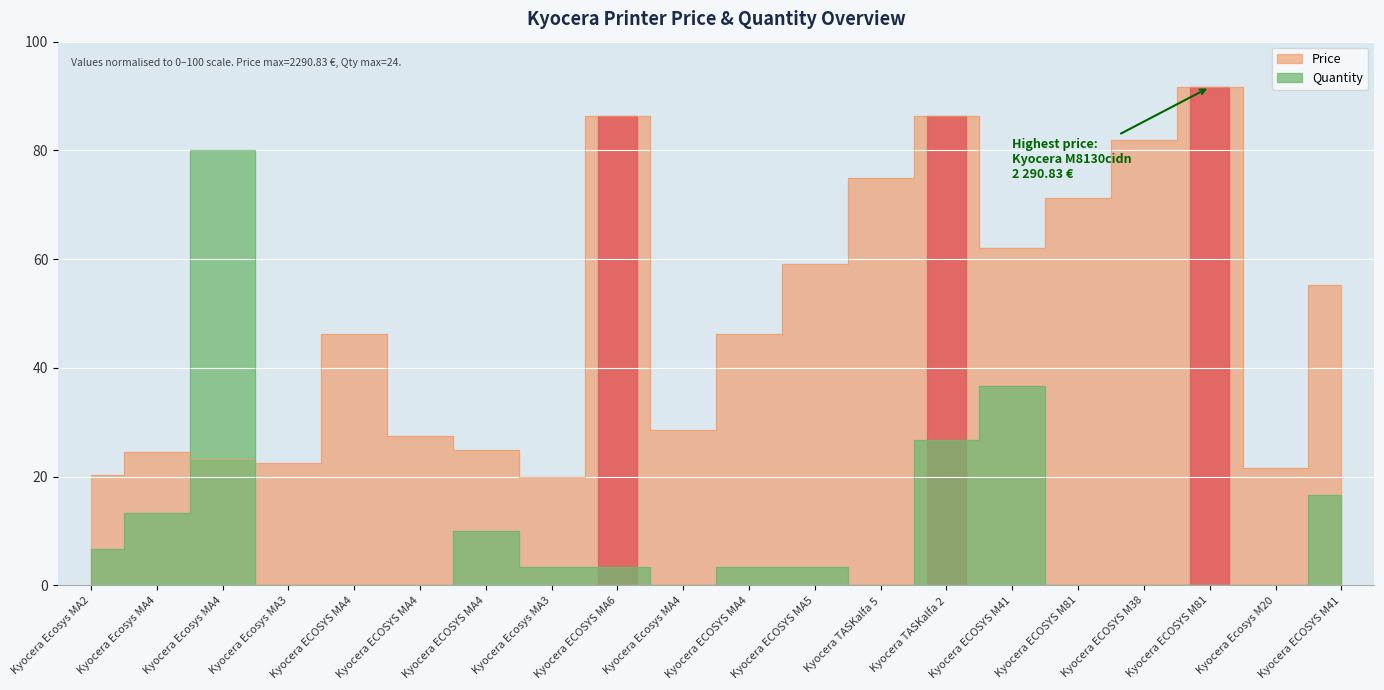

True or false: Price has more than 2 points higher than both neighbors.

True